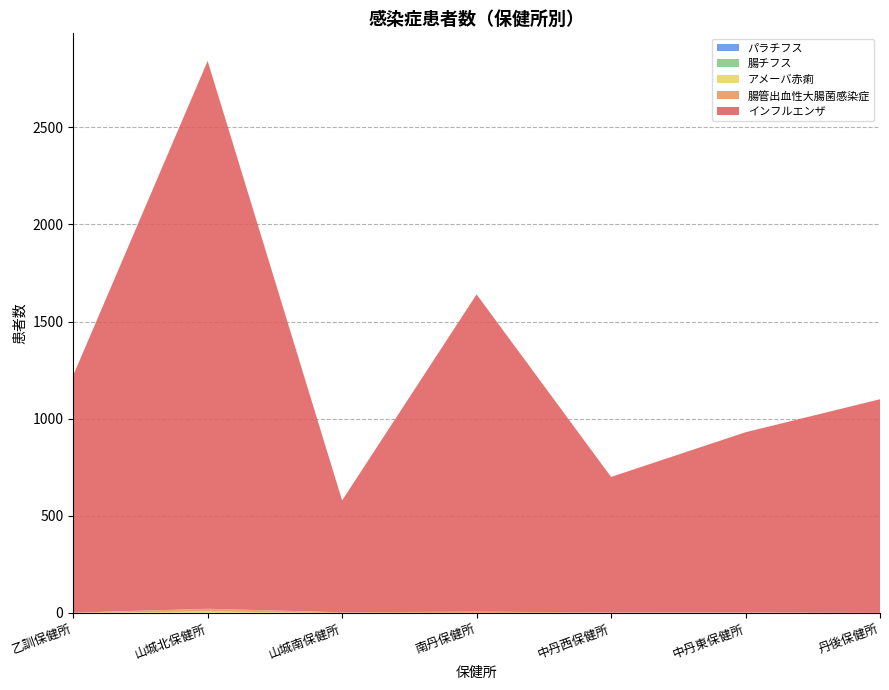

Reading left to right, list all the values displayed in this chart.

インフルエンザ: 1221	2821	576	1634	698	928	1100
腸管出血性大腸菌感染症: 1	14	3	6	2	1	0
アメーバ赤痢: 0	6	0	0	0	1	0
腸チフス: 0	1	0	0	0	0	0
パラチフス: 0	0	0	0	0	0	0